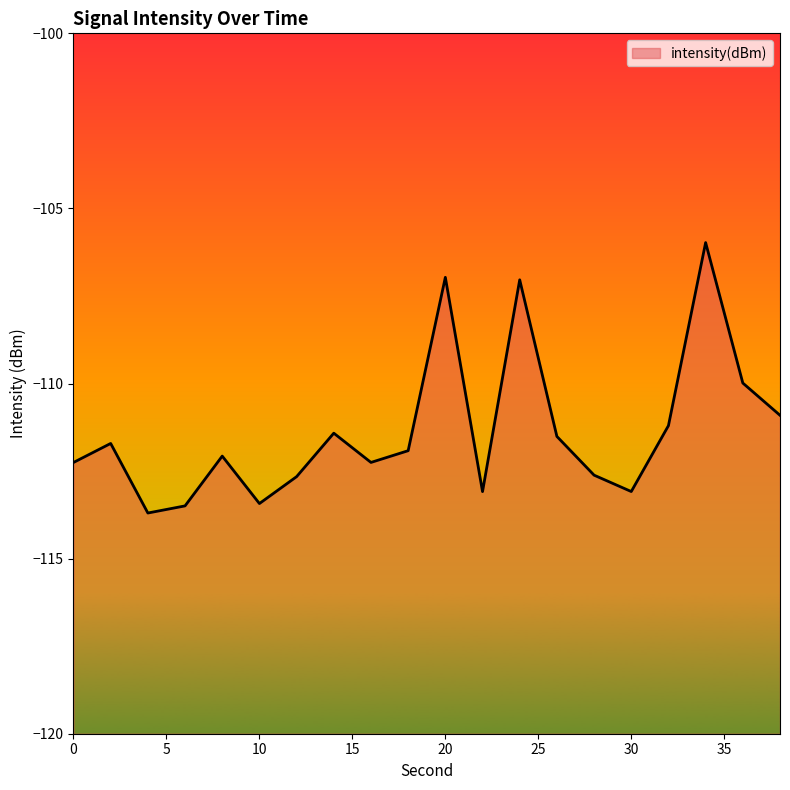

What is the difference between the maximum and minimum values?

7.7